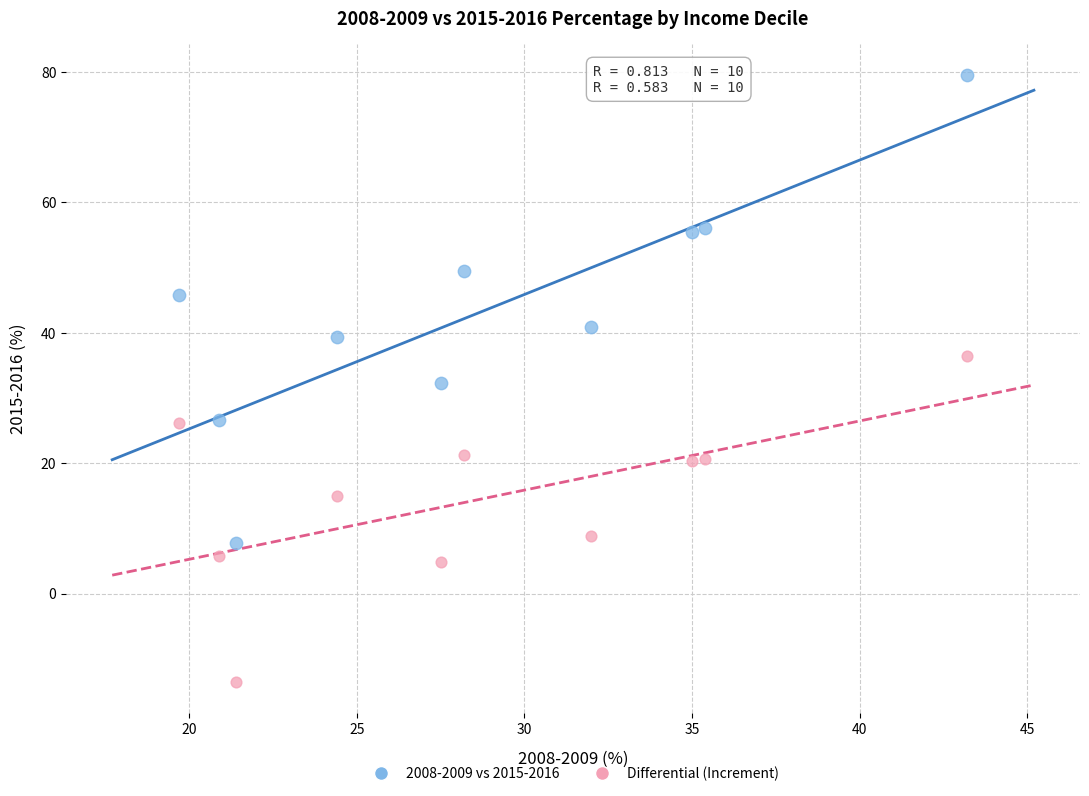

What is the X range (max minus min) for the scatter plot?

23.5